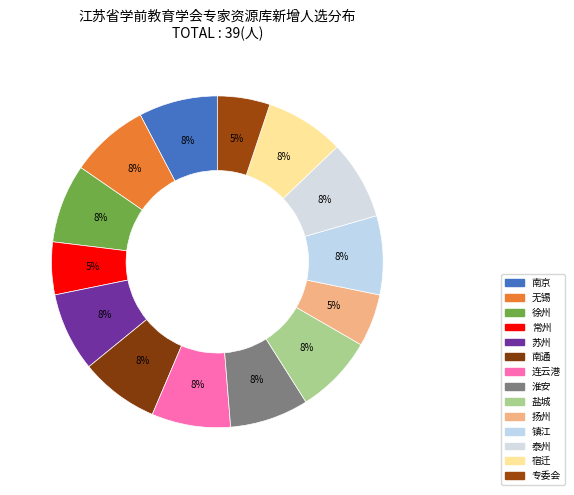

How many segments does this pie chart have?

14